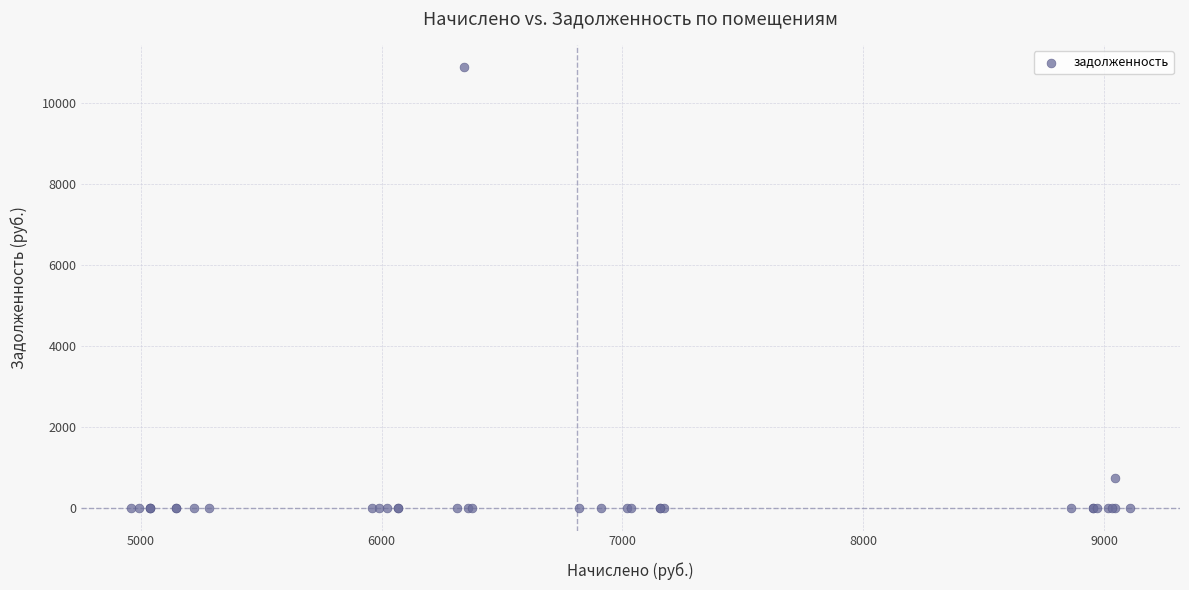

What Y value in the scatter plot is closest to 5441?

753.9